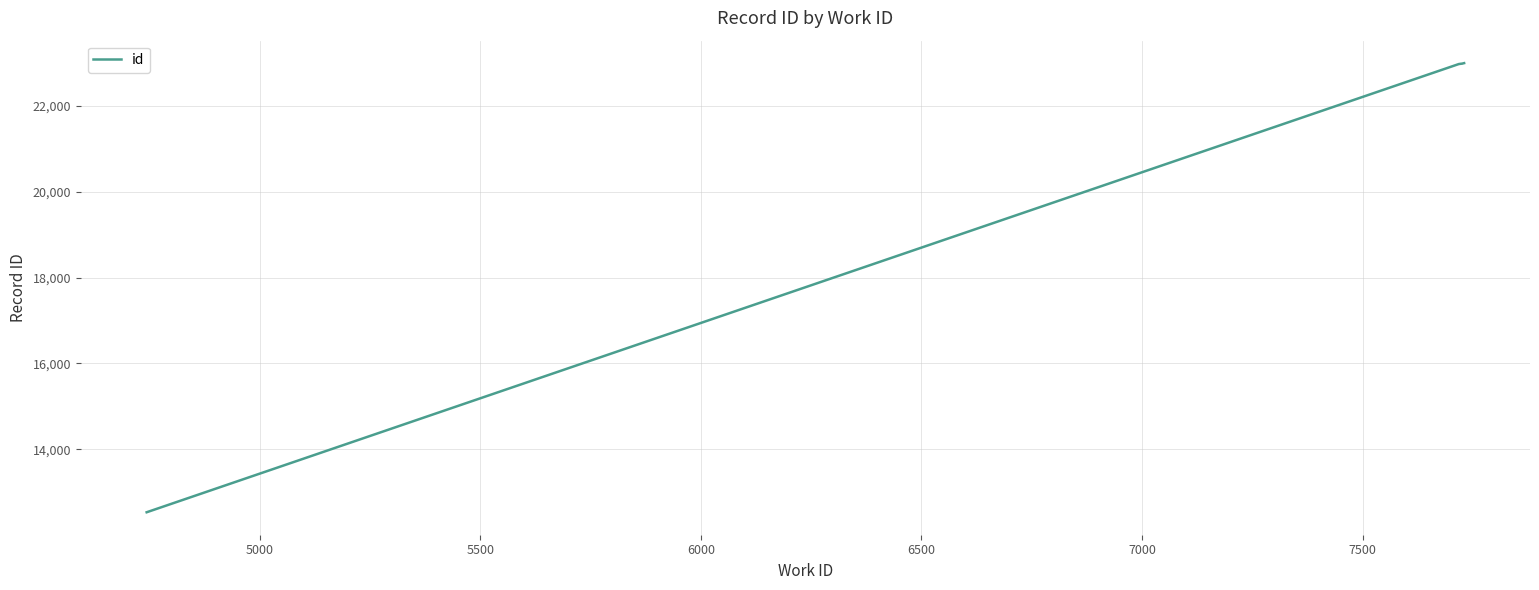

What is the average value?

21491.8